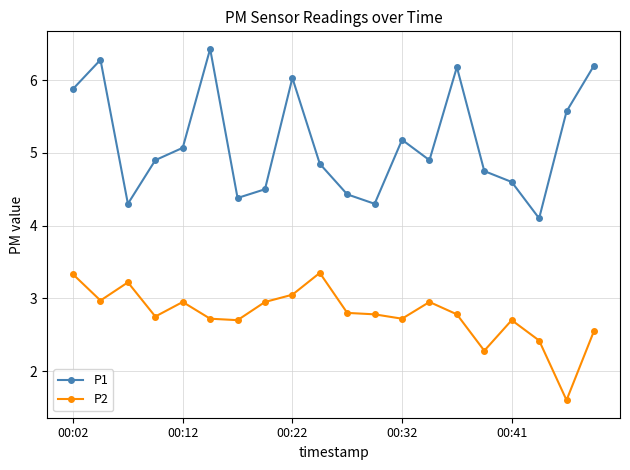

List the series in order of their overall mean, highest first.

P1, P2